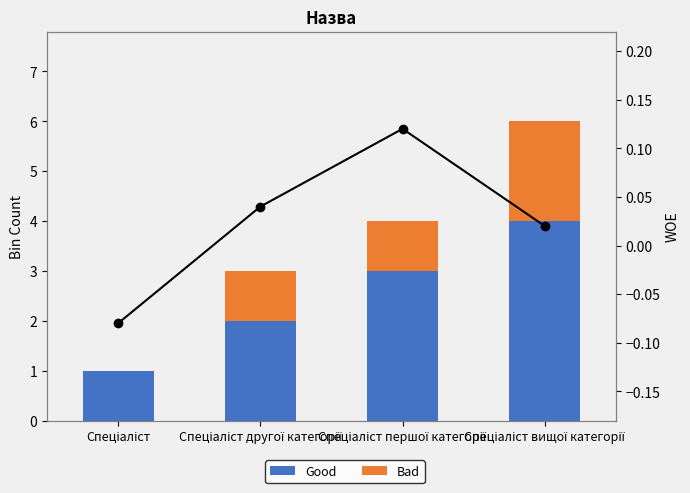

Rank the series by their maximum value, from lowest to highest.

WOE, Bad, Good